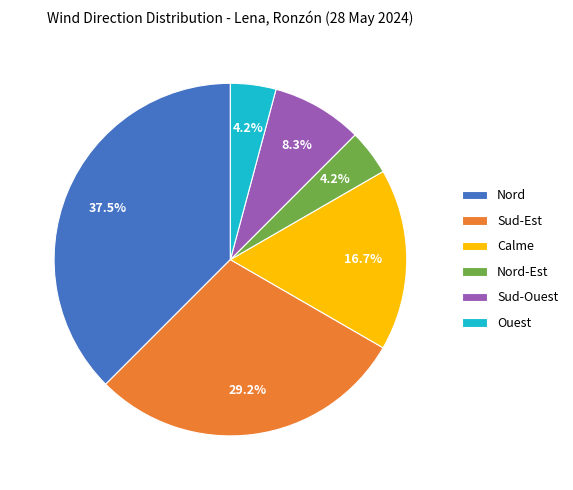

To the nearest percent, what portion does Sud-Ouest represent?

8%